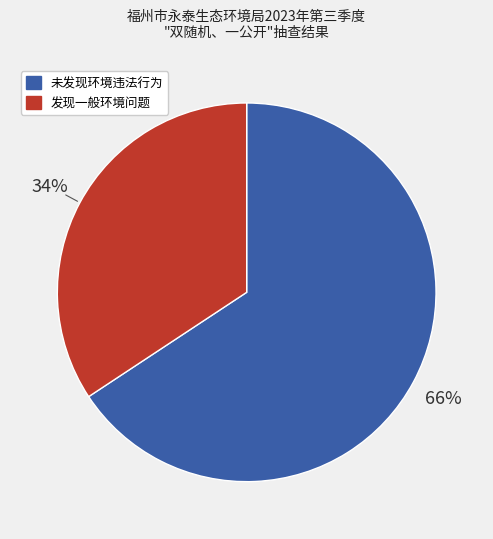

What is the majority slice?

未发现环境违法行为